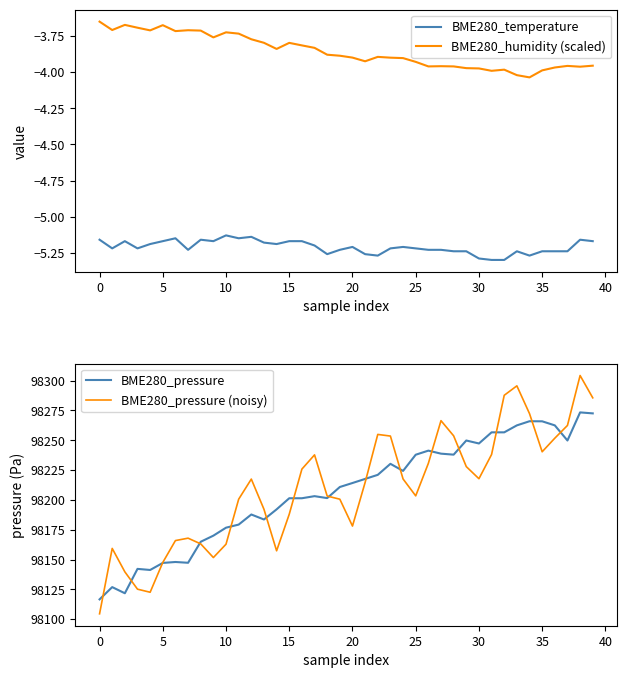

Count the number of categories in the chart.

40